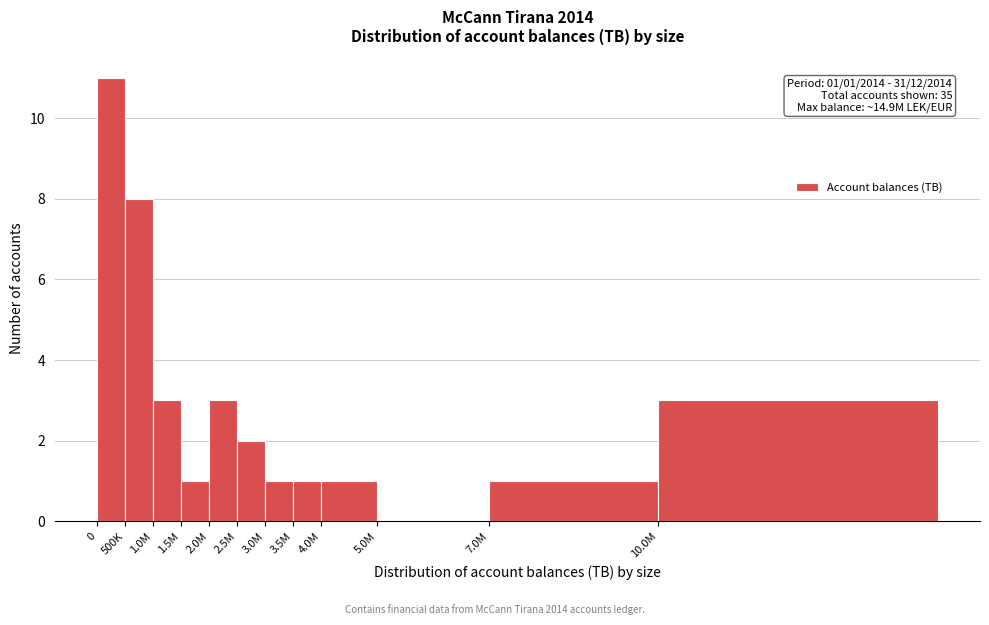

Reading left to right, what are all the values shown in this chart?

0=11	500K=8	1.0M=3	1.5M=1	2.0M=3	2.5M=2	3.0M=1	3.5M=1	4.0M=1	5.0M=0	7.0M=1	10.0M=3